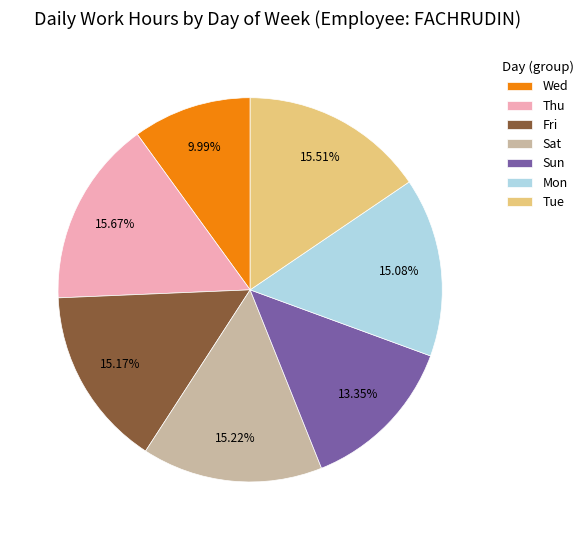

Which slice is the smallest?

Wed